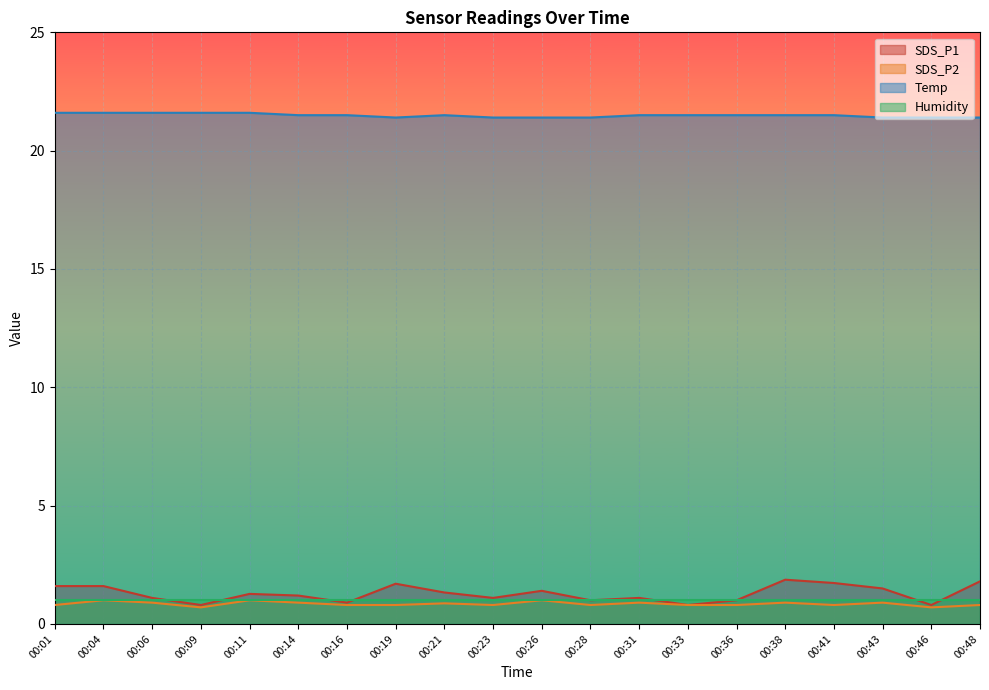

What is the highest value of the SDS_P1 series?

1.9